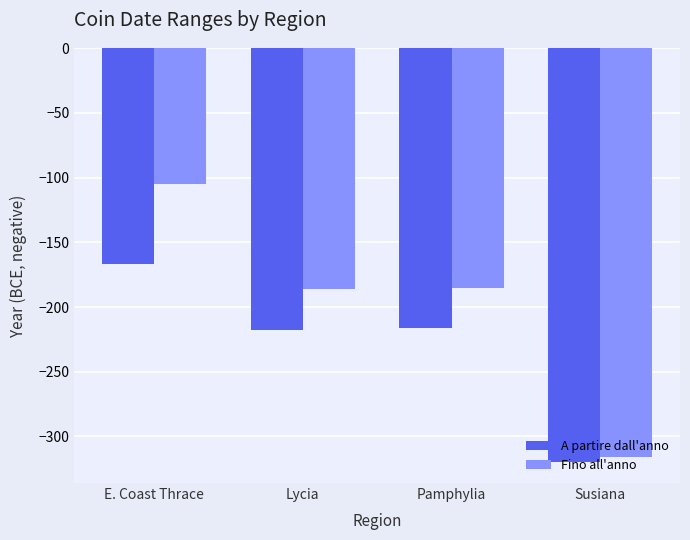

What are all the series names shown in the legend?

A partire dall'anno, Fino all'anno